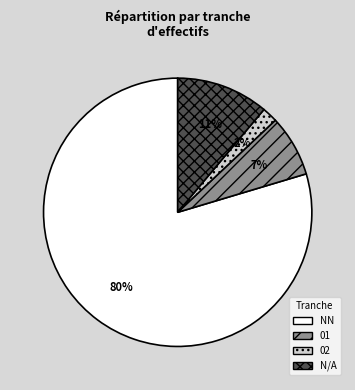

To the nearest percent, what portion does N/A represent?

11%